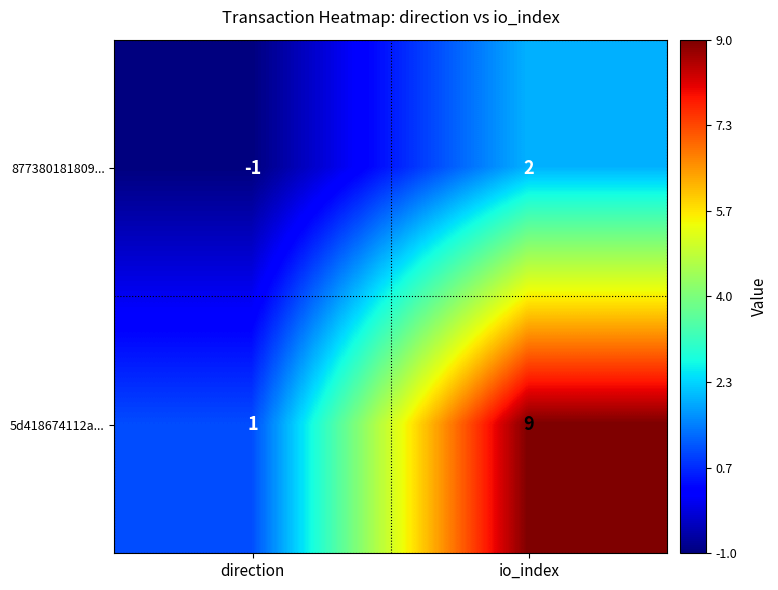

What is the sum of all 5d418674112a... values?

10